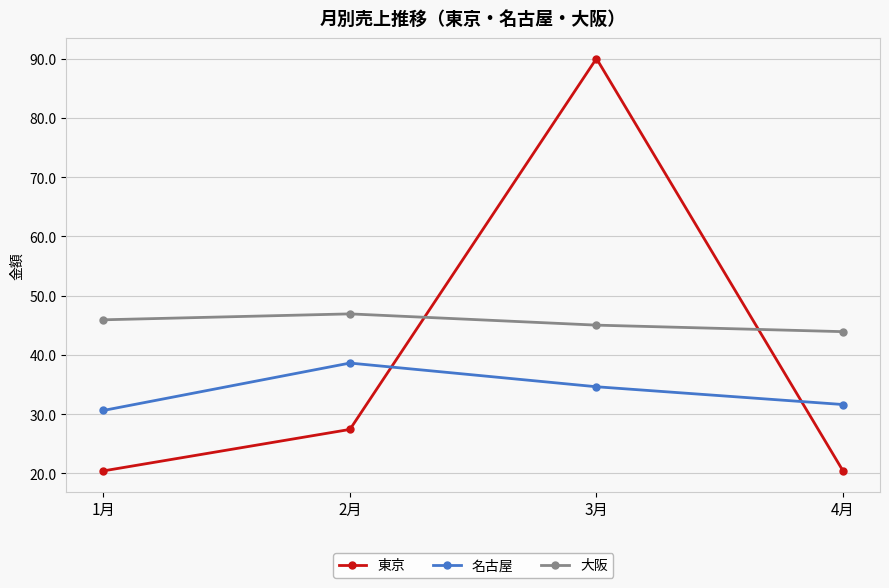

What are all the series names shown in the legend?

東京, 名古屋, 大阪